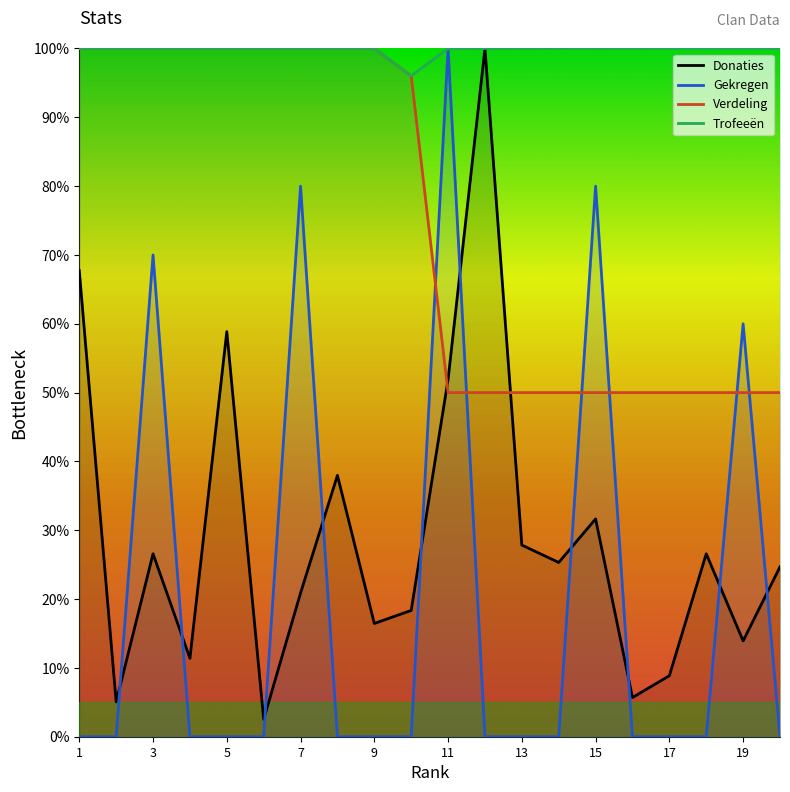

At which label is Gekregen closest to 50?

19